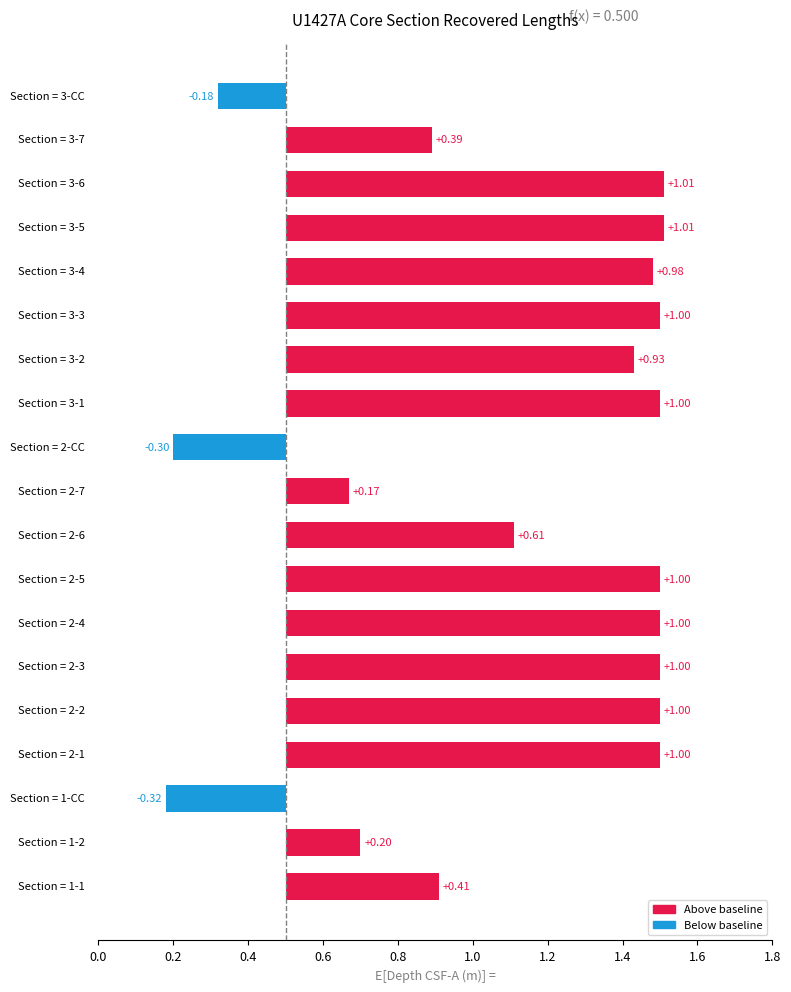

How many categories are shown in the chart?

19